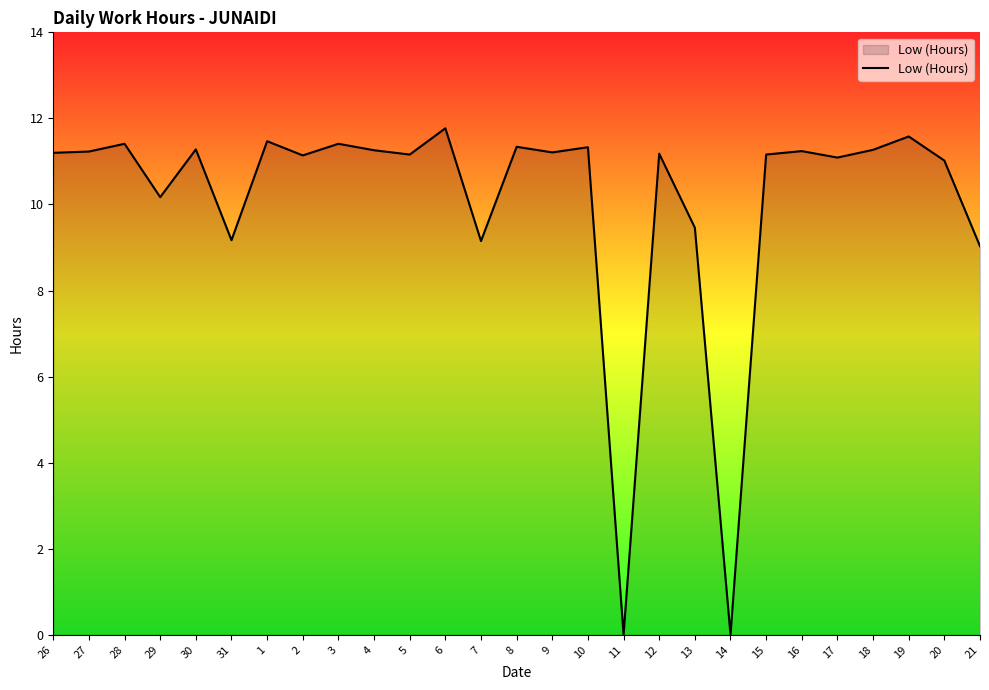

What is the maximum value shown in the chart?

11.8